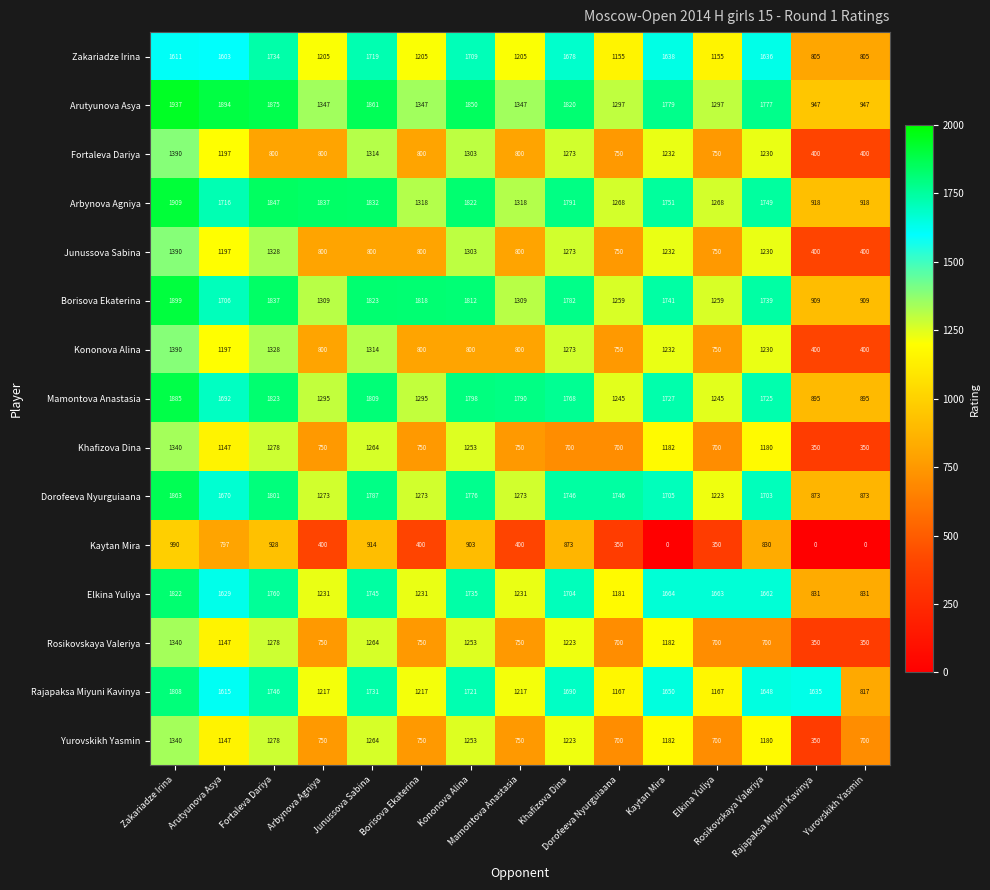

At how many categories does at least one series exceed 1355?

14